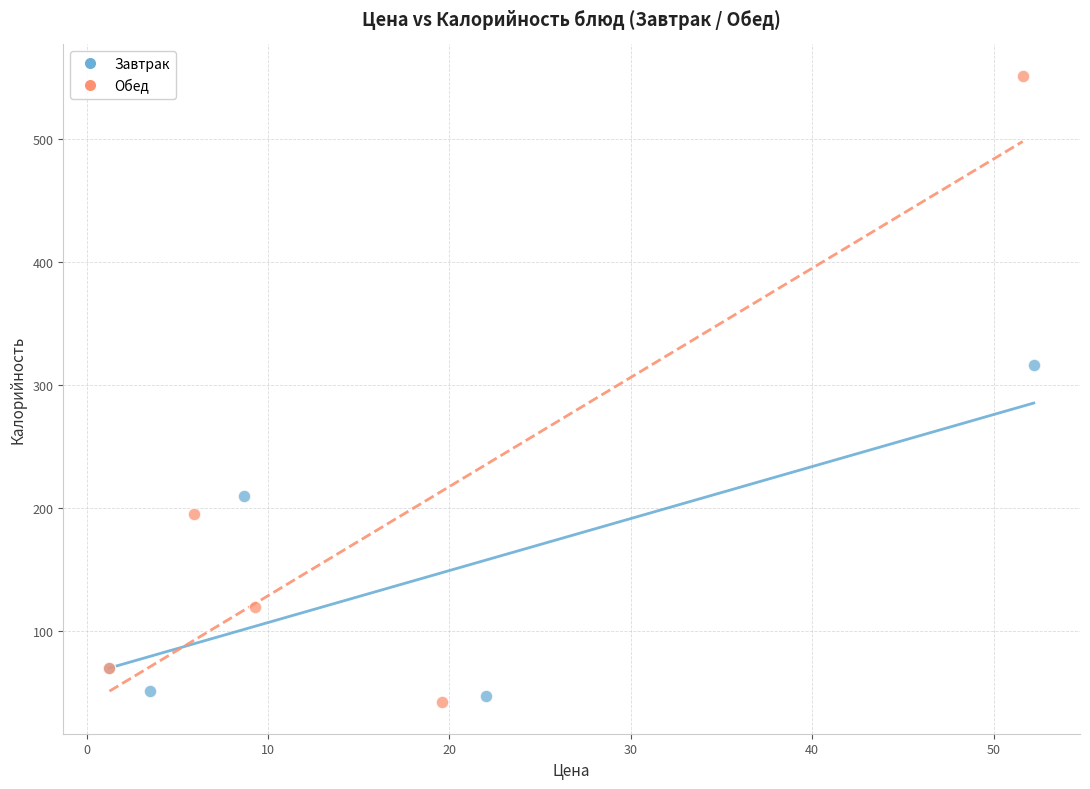

Which series reaches the maximum Y coordinate?

Обед